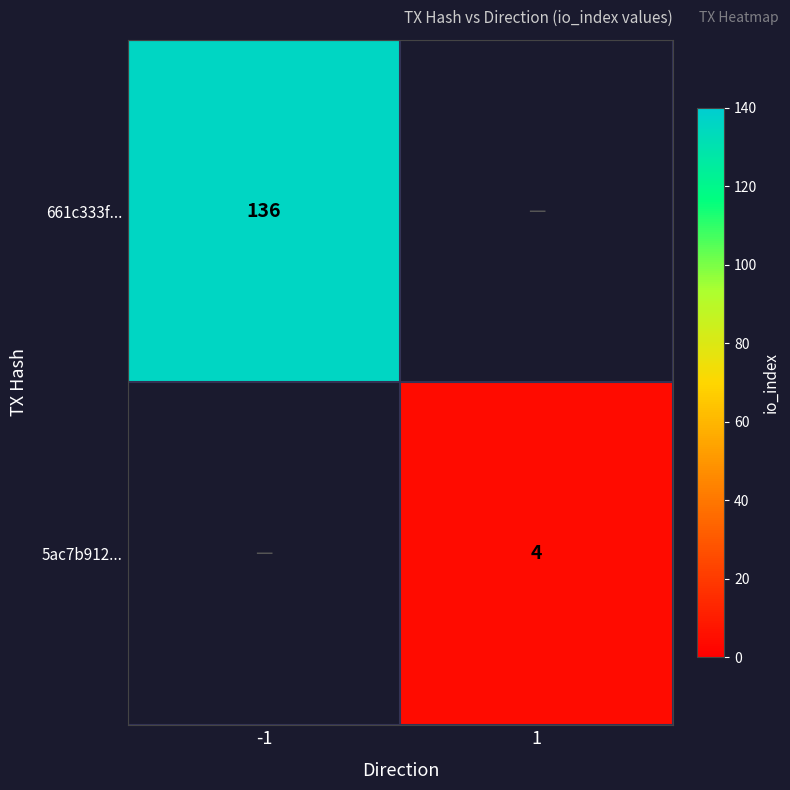

True or false: 5ac7b912... has a value of 1 at 1.

False